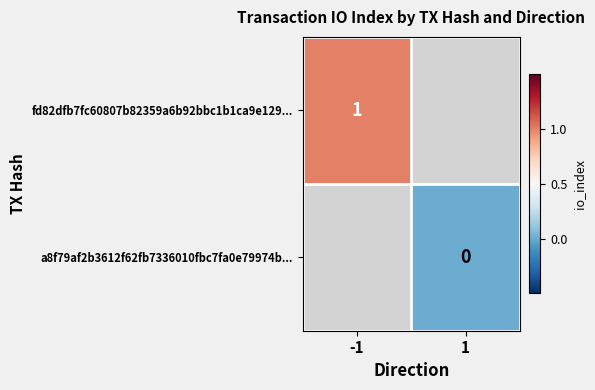

What is the maximum value shown in the chart?

1.0